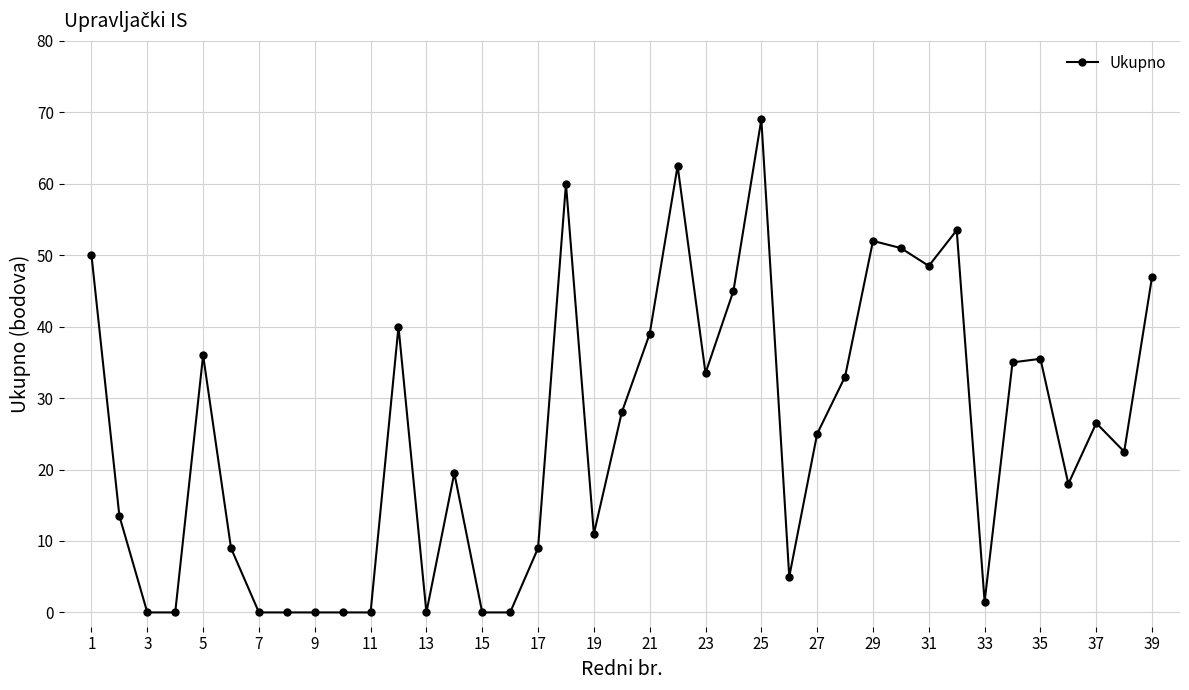

How many values are below 25?

19